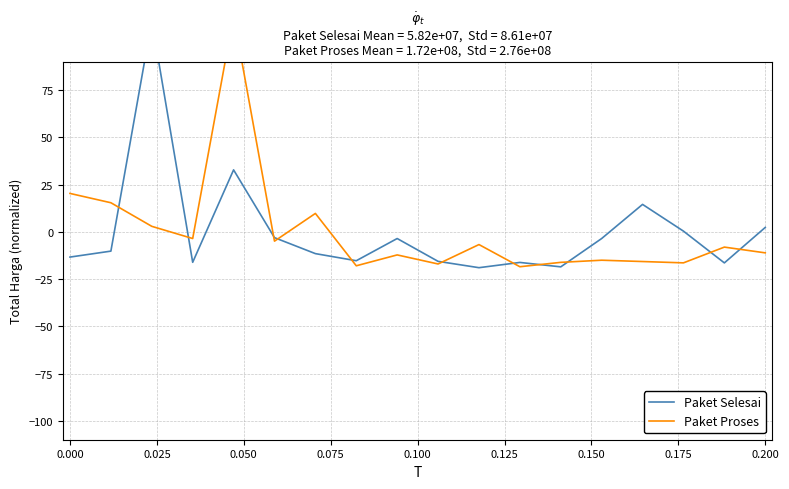

Between 17 and 0.200, which is larger?

17